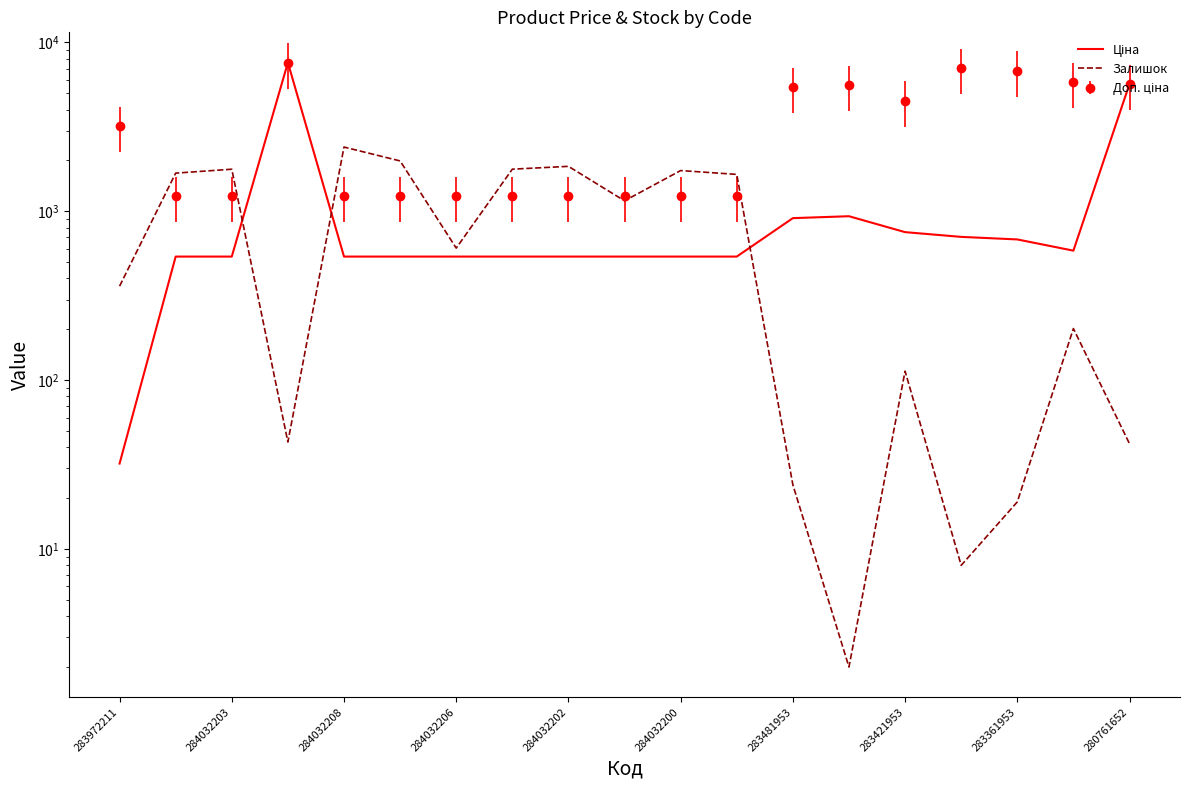

What is the average value of the Ціна series?

1224.2